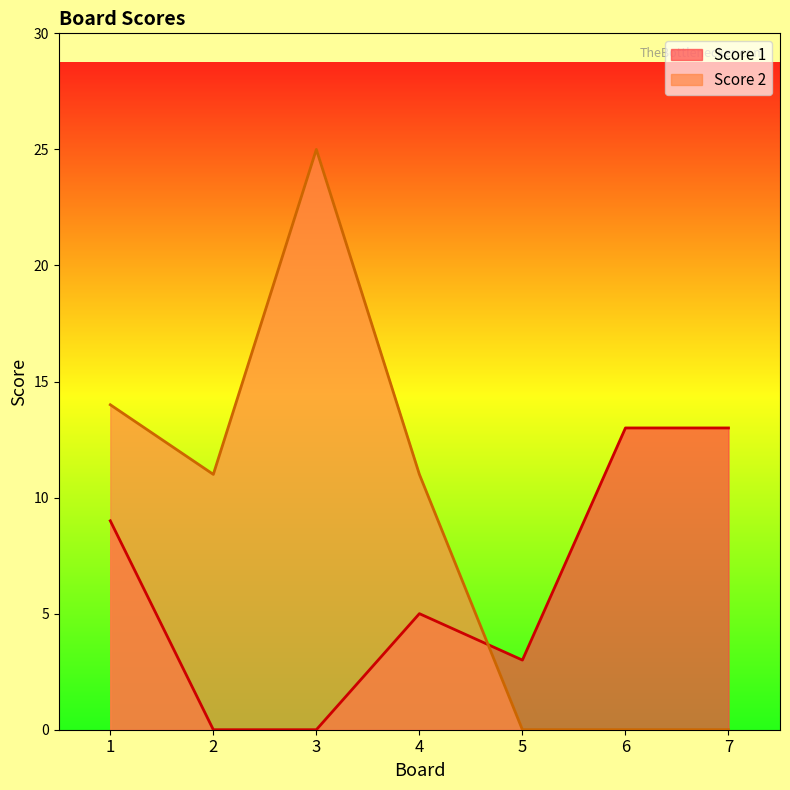

Does the chart display data point markers on the line(s)?

No